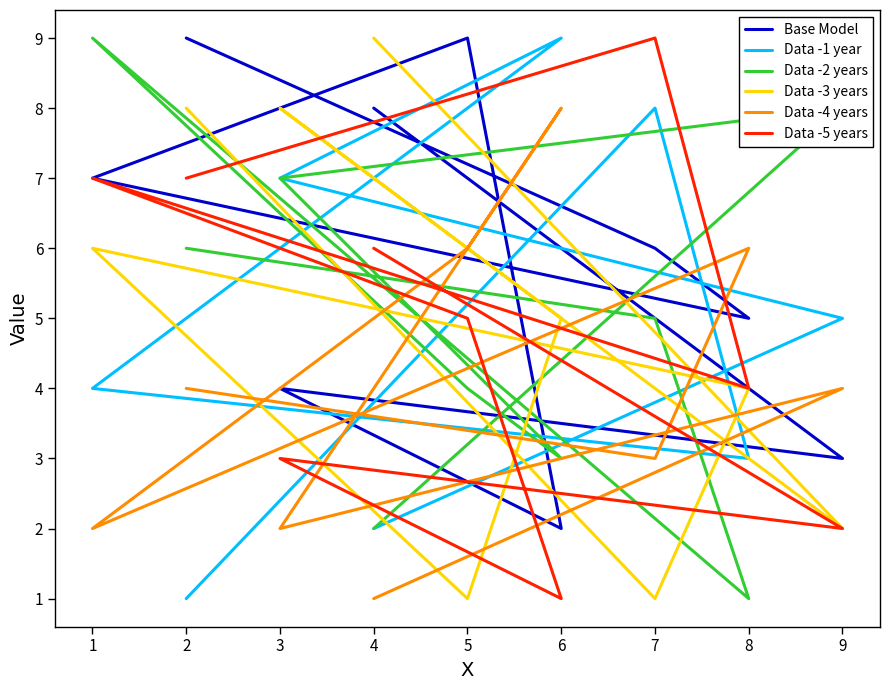

The Data -5 years series shows 4 at 8. True or false?

True